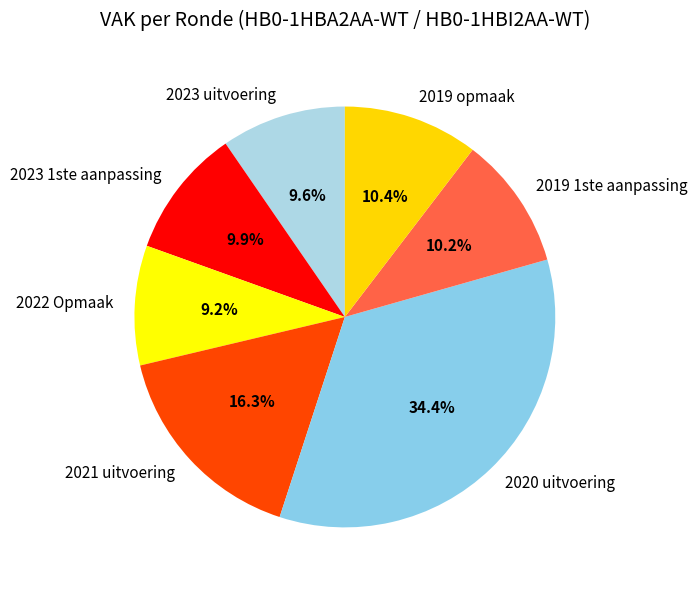

To the nearest percent, what portion does 2023 uitvoering represent?

10%